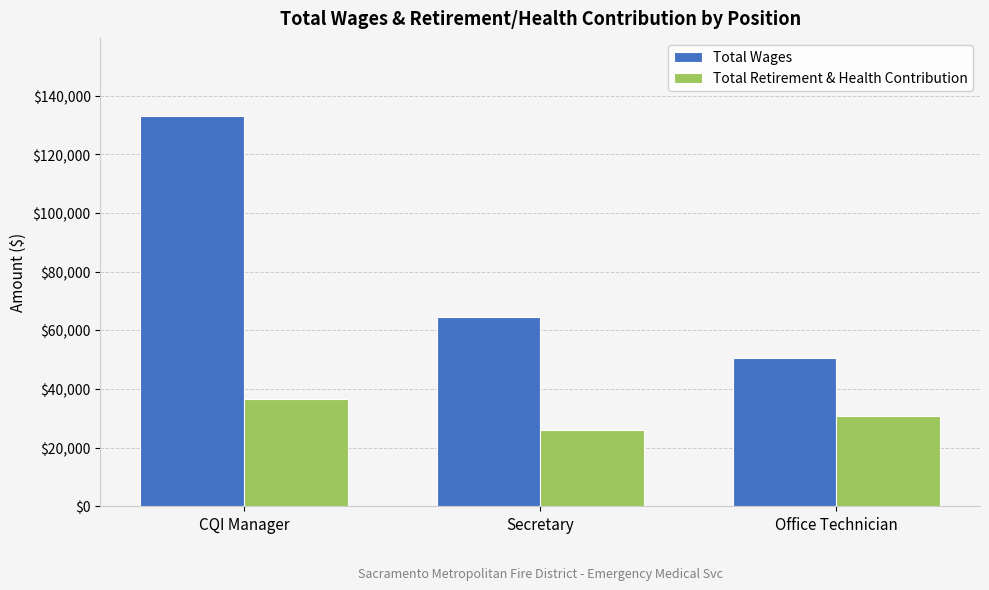

How many data points in Total Retirement & Health Contribution are less than 30600?

1